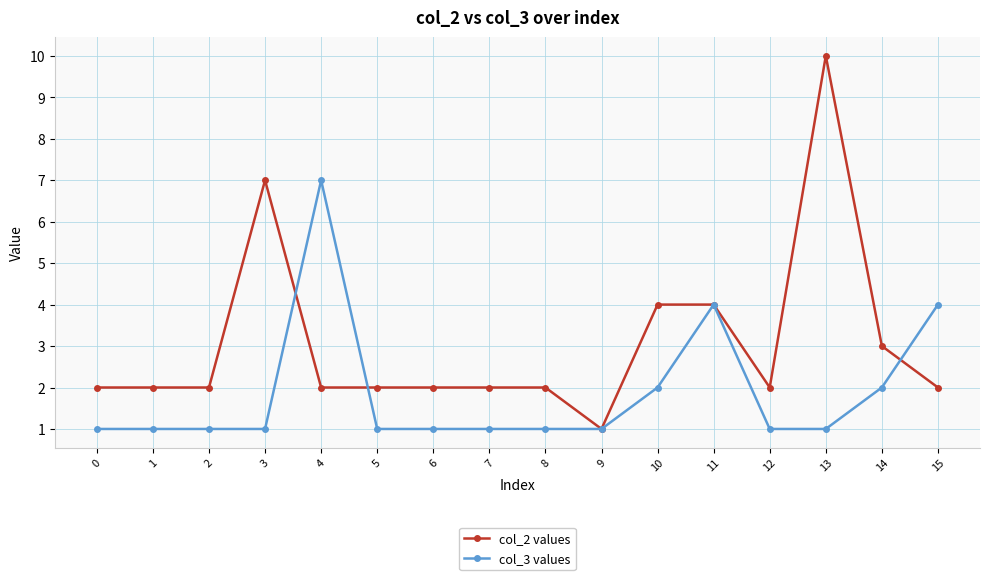

True or false: col_3 values and col_2 values intersect in this chart.

True